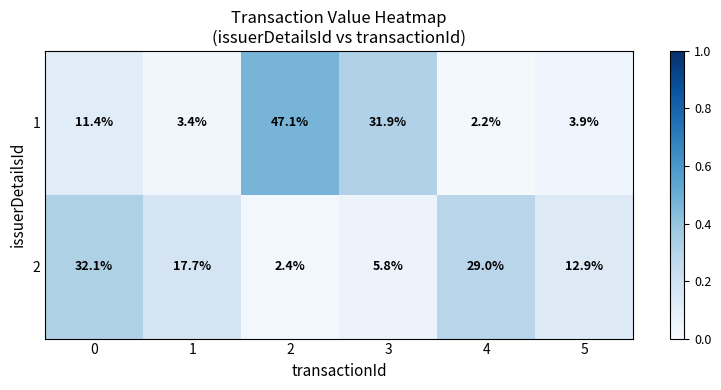

The value of 1 at 5 is 3.9. True or false?

True